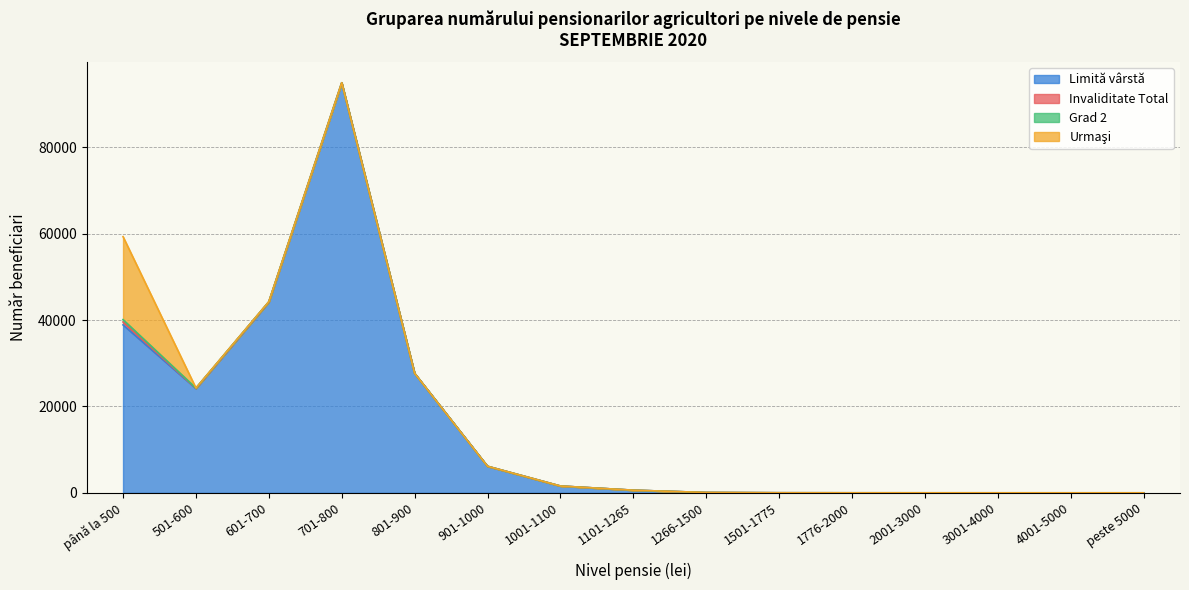

True or false: Limită vârstă has more than 2 points higher than both neighbors.

False